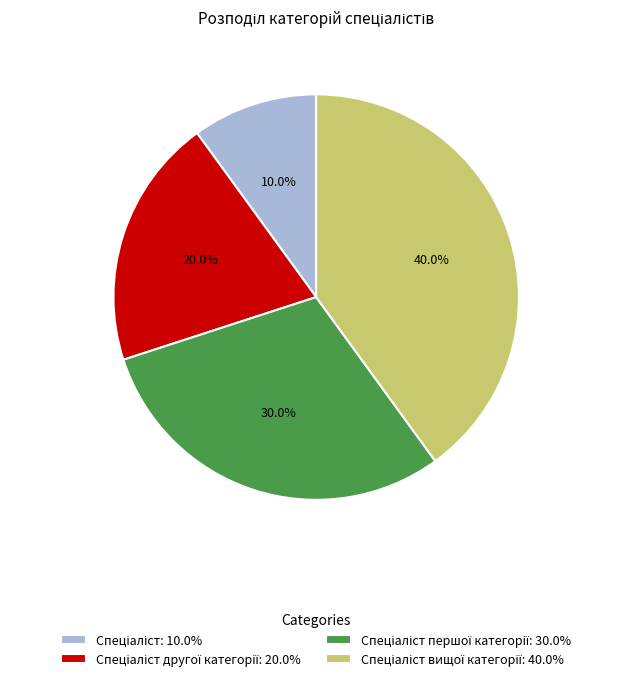

How many slices are in this pie chart?

4